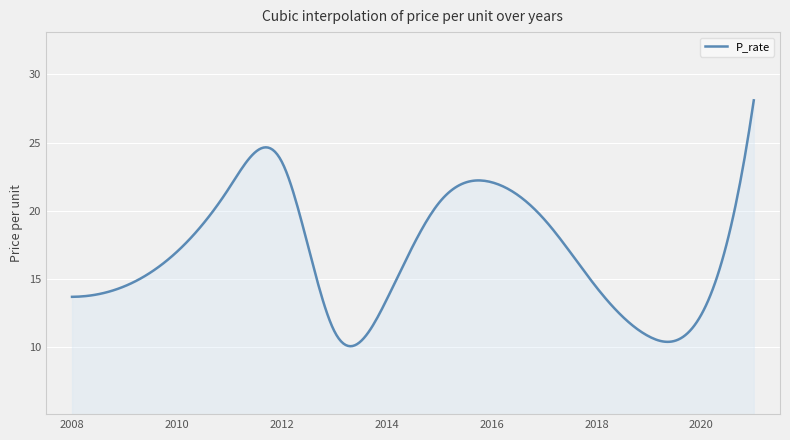

What is the average value?

16.9